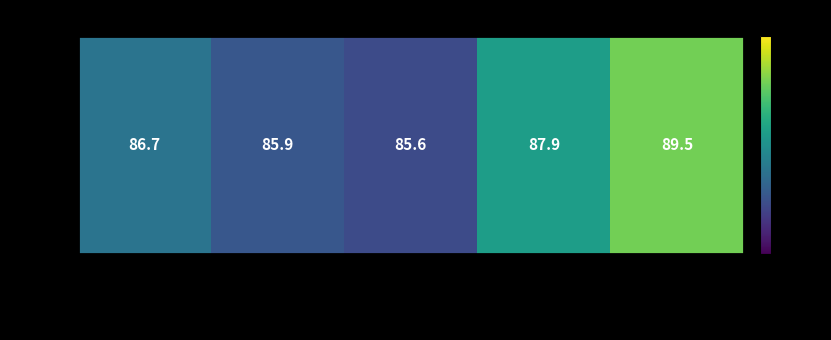

What is the greatest value displayed?

89.5